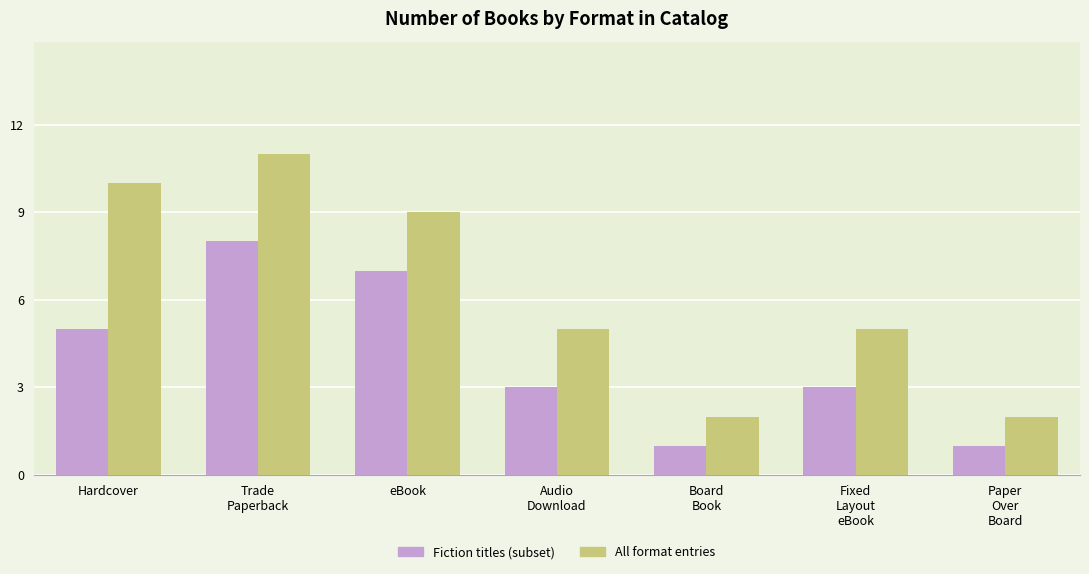

Reading right to left, extract all data points from this chart.

Fiction titles (subset): Paper
Over
Board=1	Fixed
Layout
eBook=3	Board
Book=1	Audio
Download=3	eBook=7	Trade
Paperback=8	Hardcover=5
All format entries: Paper
Over
Board=2	Fixed
Layout
eBook=5	Board
Book=2	Audio
Download=5	eBook=9	Trade
Paperback=11	Hardcover=10